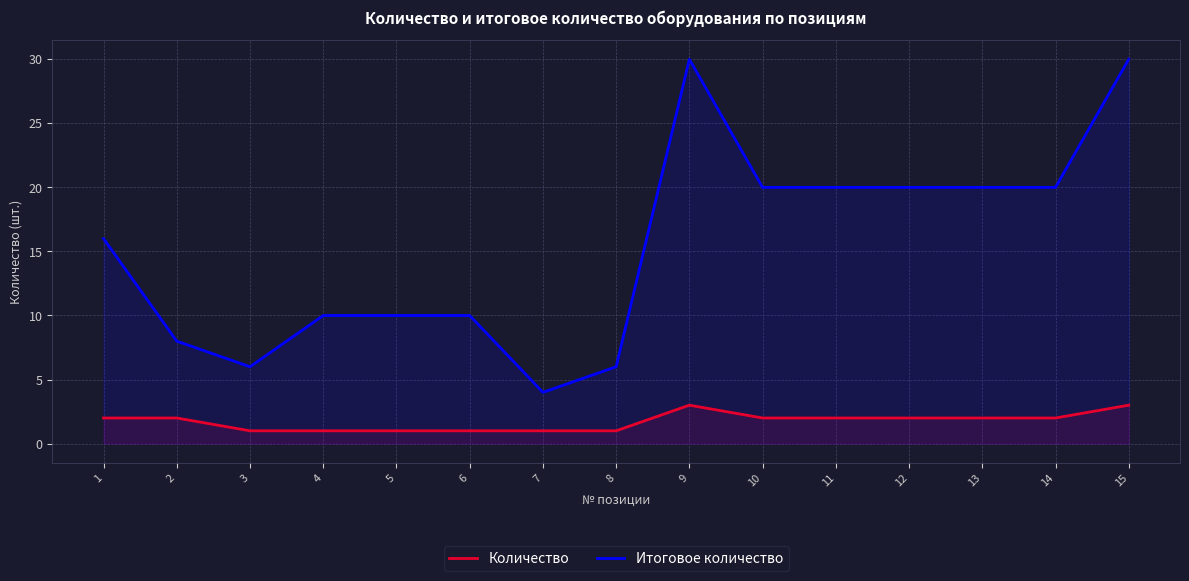

What is the sum of the Количество values at 1 and 11?

4